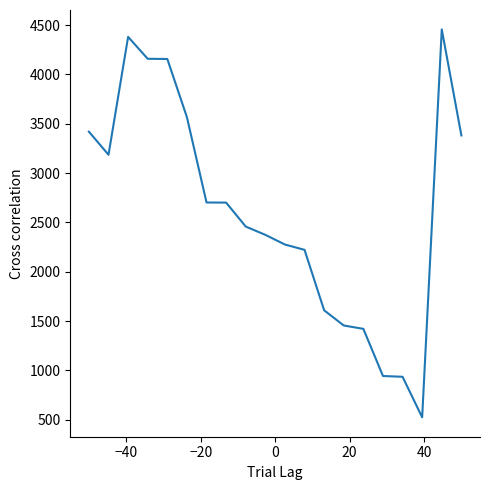

What is the maximum value shown in the chart?

4457